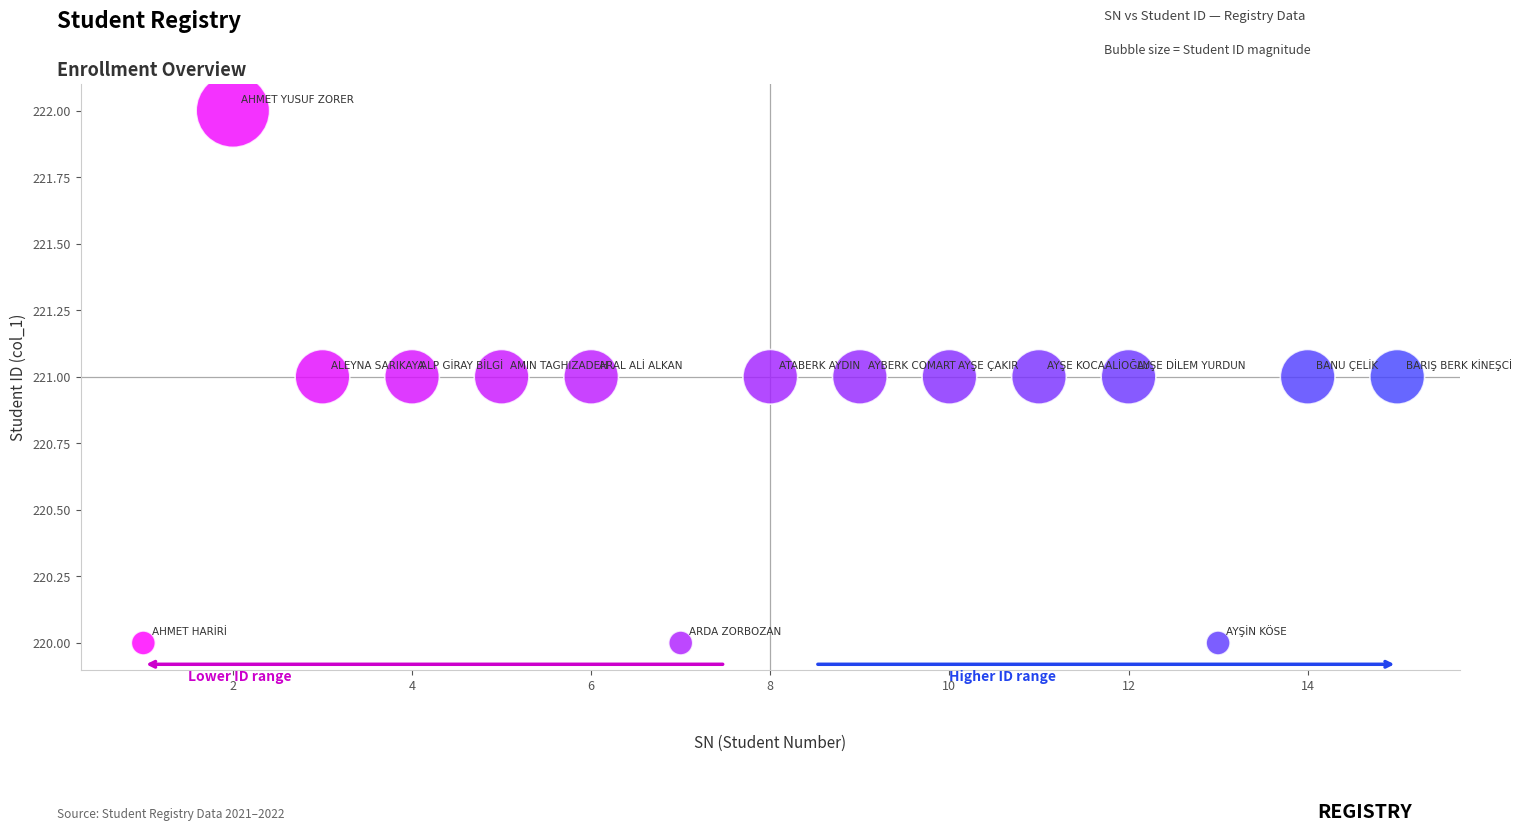

What is the range of X values (max minus min)?

14.0